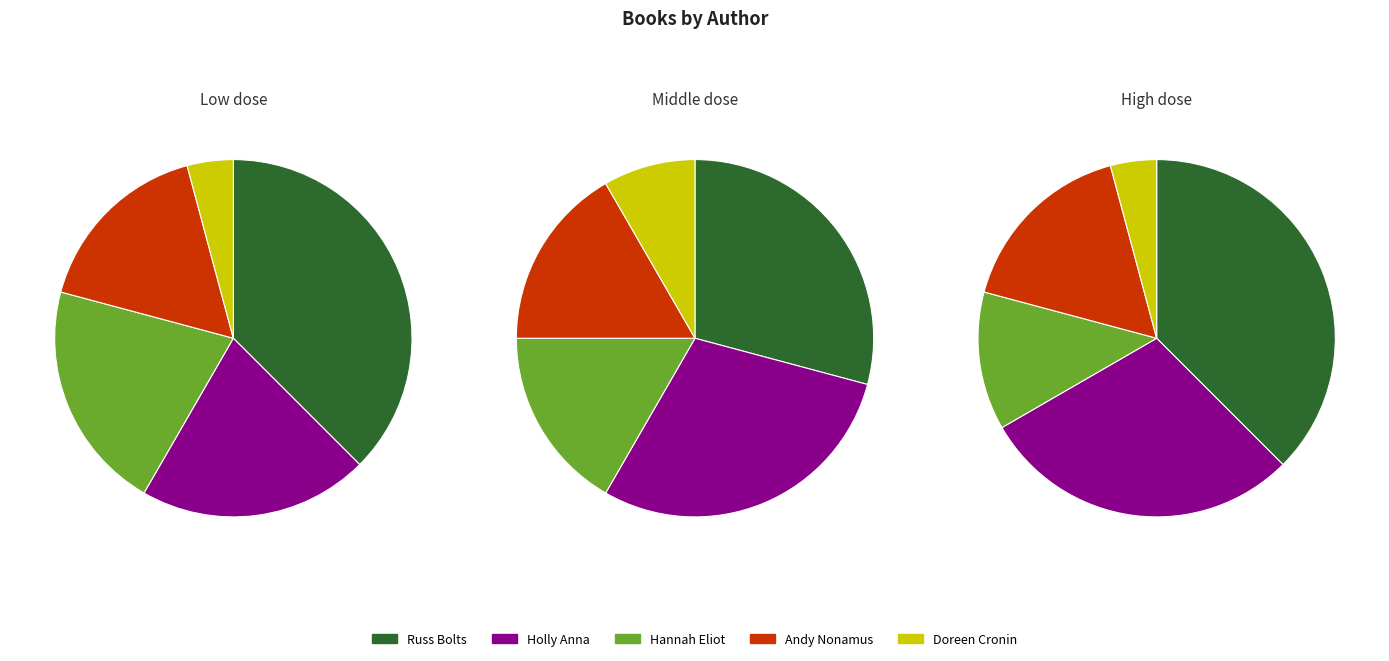

Does any single category account for the majority?

No